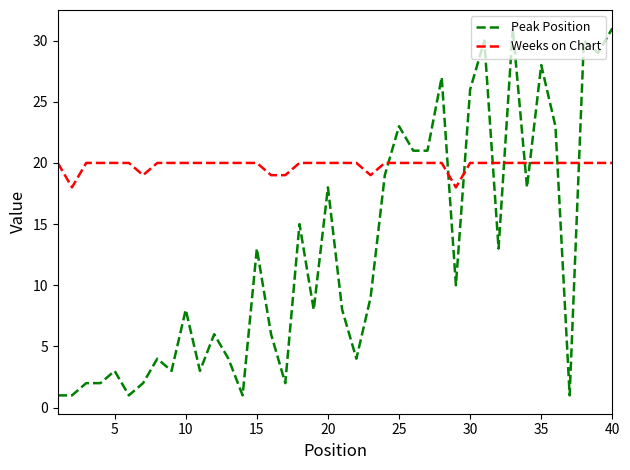

List the series in order of their peak value, highest first.

Peak Position, Weeks on Chart